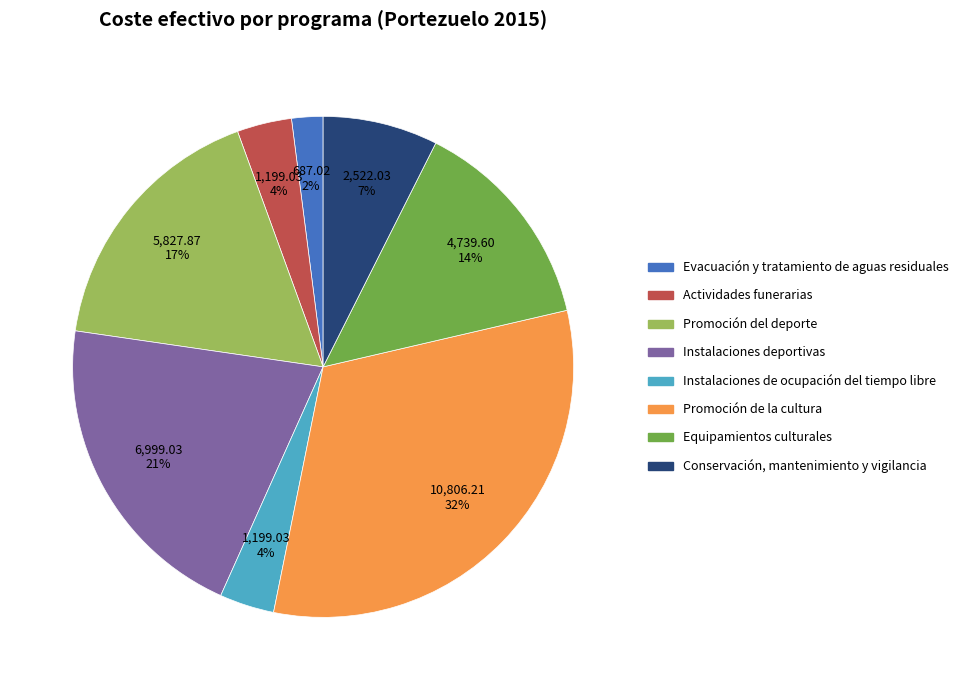

To the nearest percent, what portion does Instalaciones de ocupación del tiempo libre represent?

4%